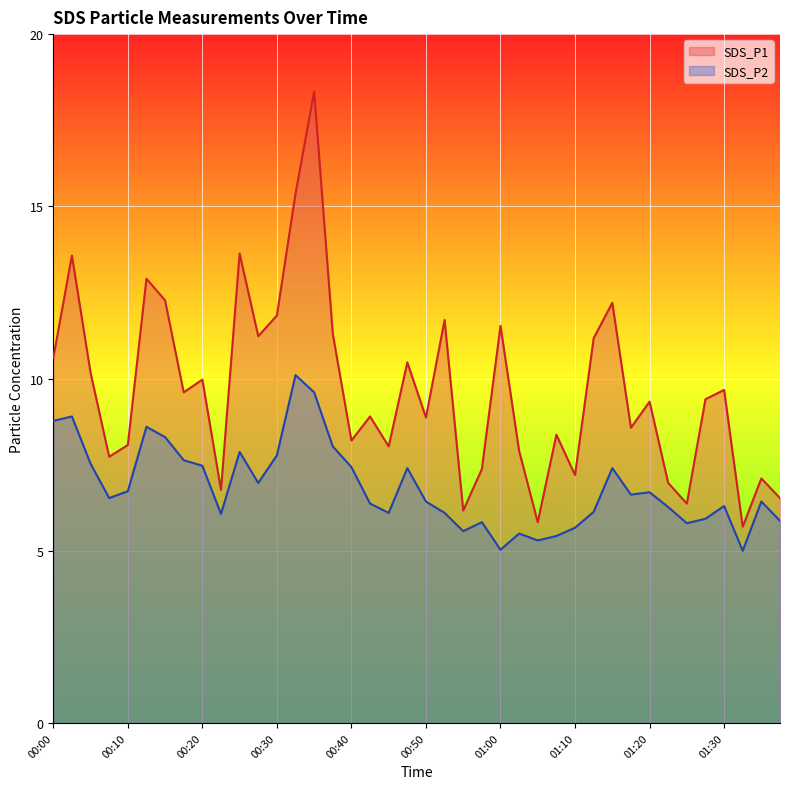

Does the chart display data point markers on the line(s)?

No